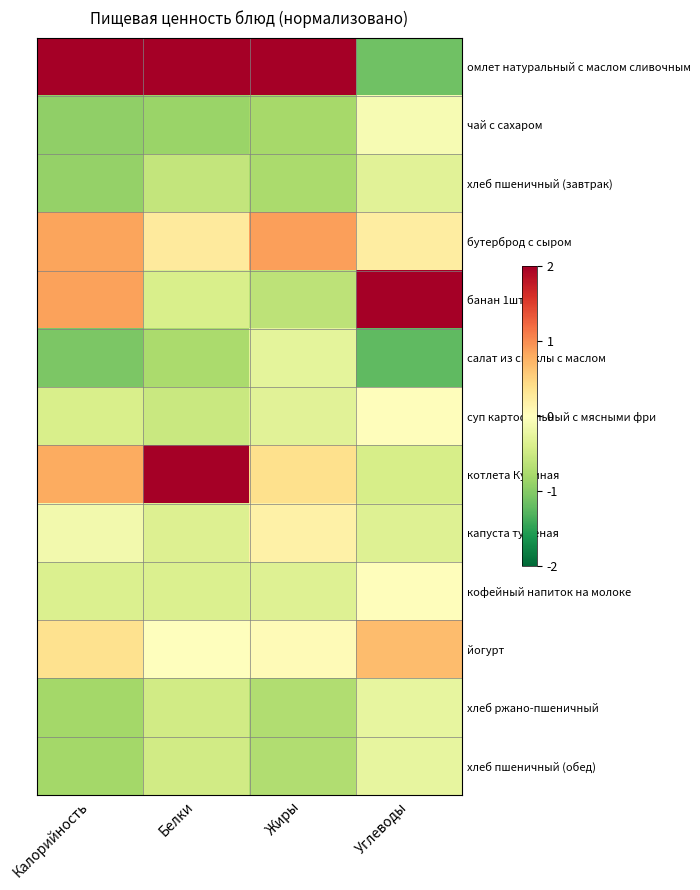

How many data points does each series have?

4